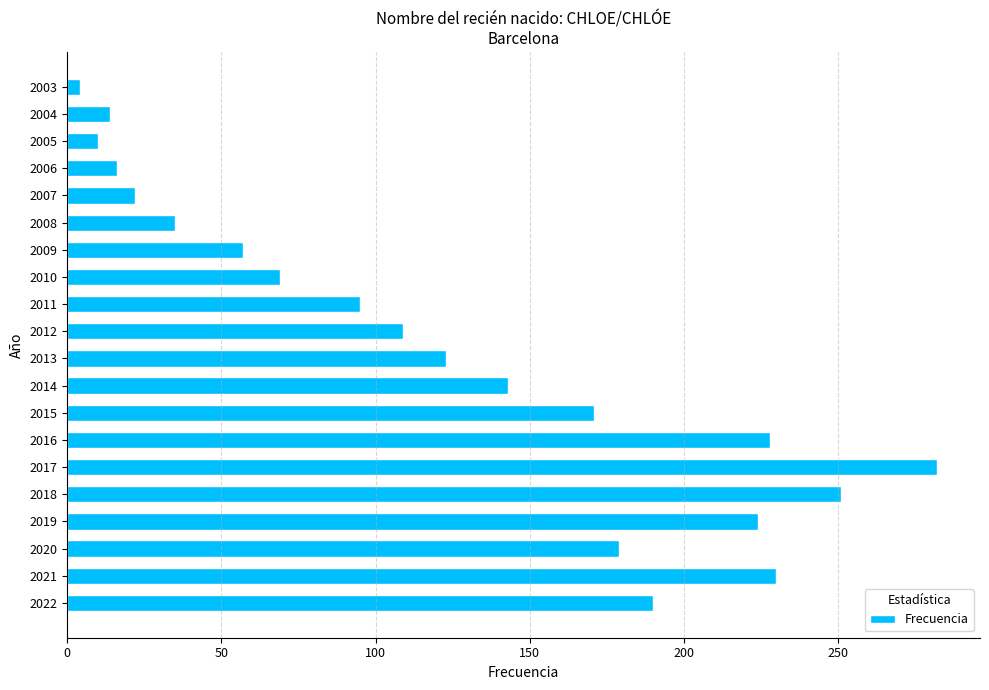

How many values are below 123?

10